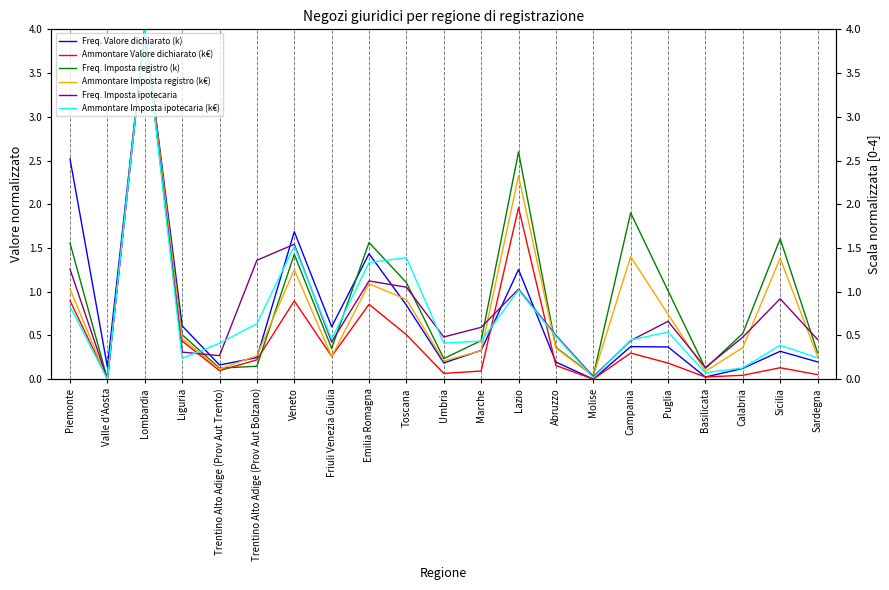

Between which two adjacent categories do Ammontare Imposta registro (k€) and Freq. Imposta registro (k) first intersect?

Trentino Alto Adige (Prov Aut Trento) and Trentino Alto Adige (Prov Aut Bolzano)